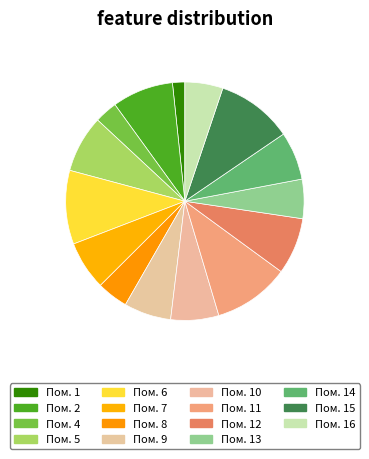

To the nearest percent, what is the average slice percentage?

7%